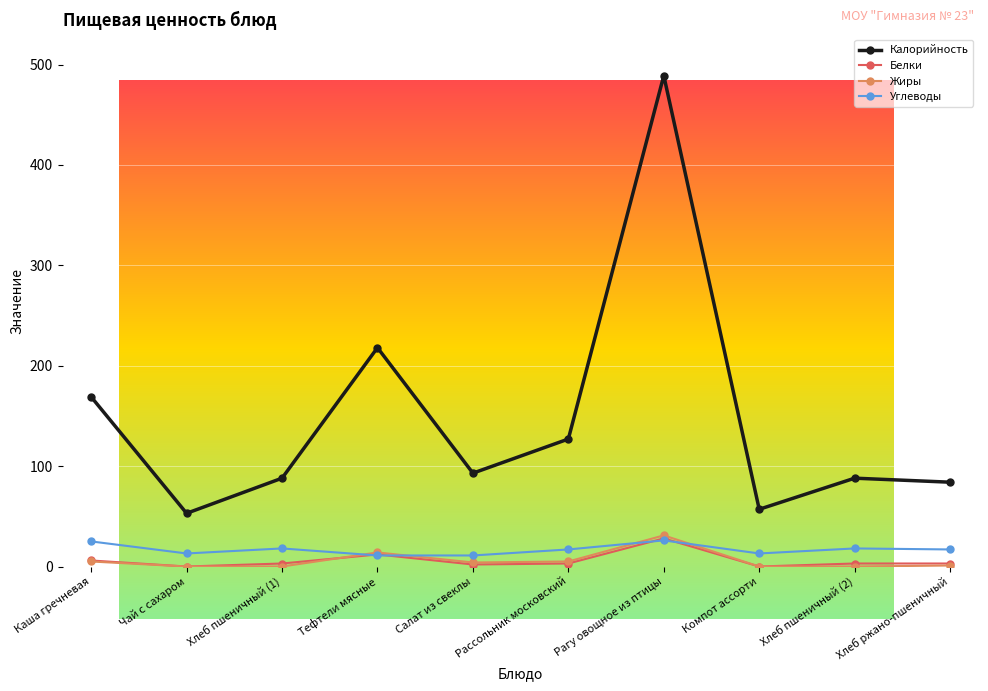

True or false: Калорийность and Углеводы cross at least once.

False